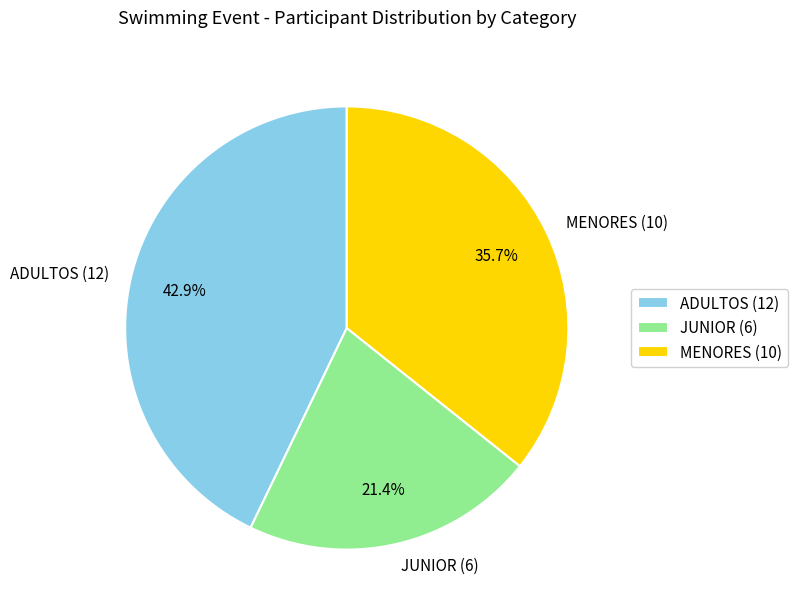

Is there any slice that represents more than half of the pie?

No